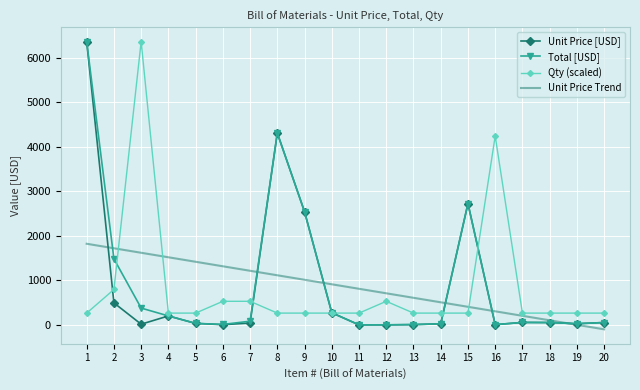

How many times do Total [USD] and Qty (scaled) cross each other?

5